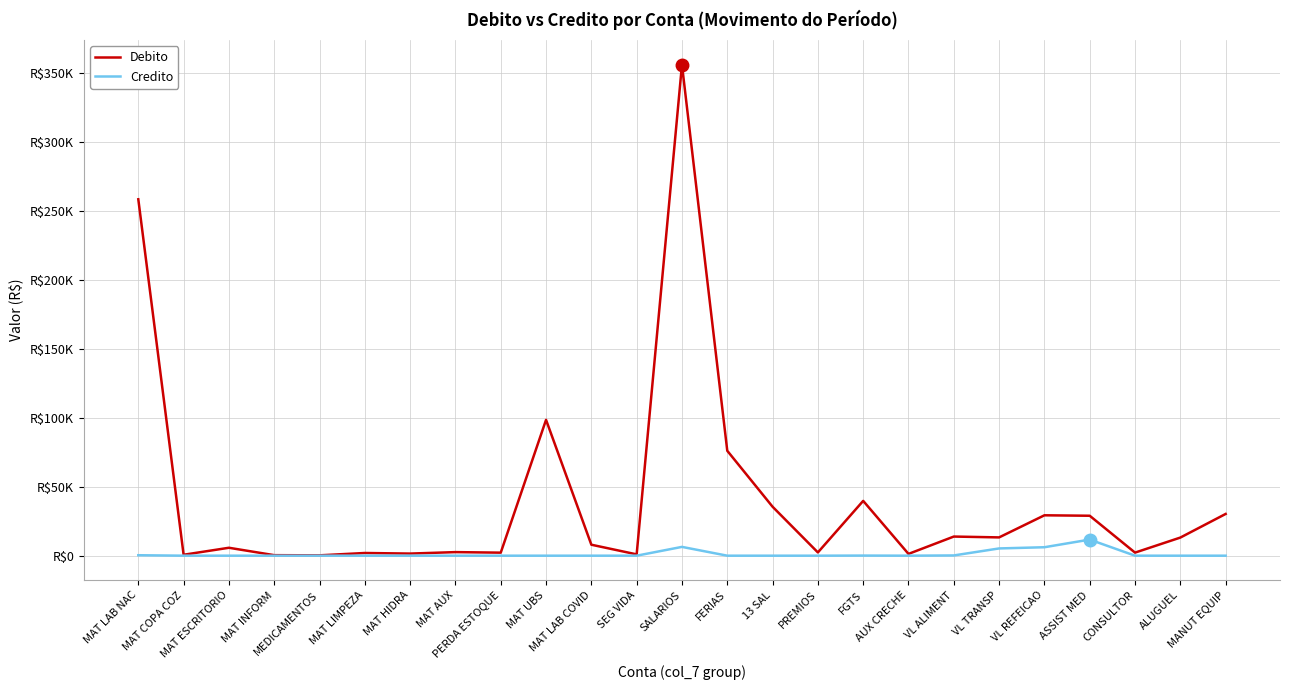

True or false: Debito and Credito cross at least once.

False